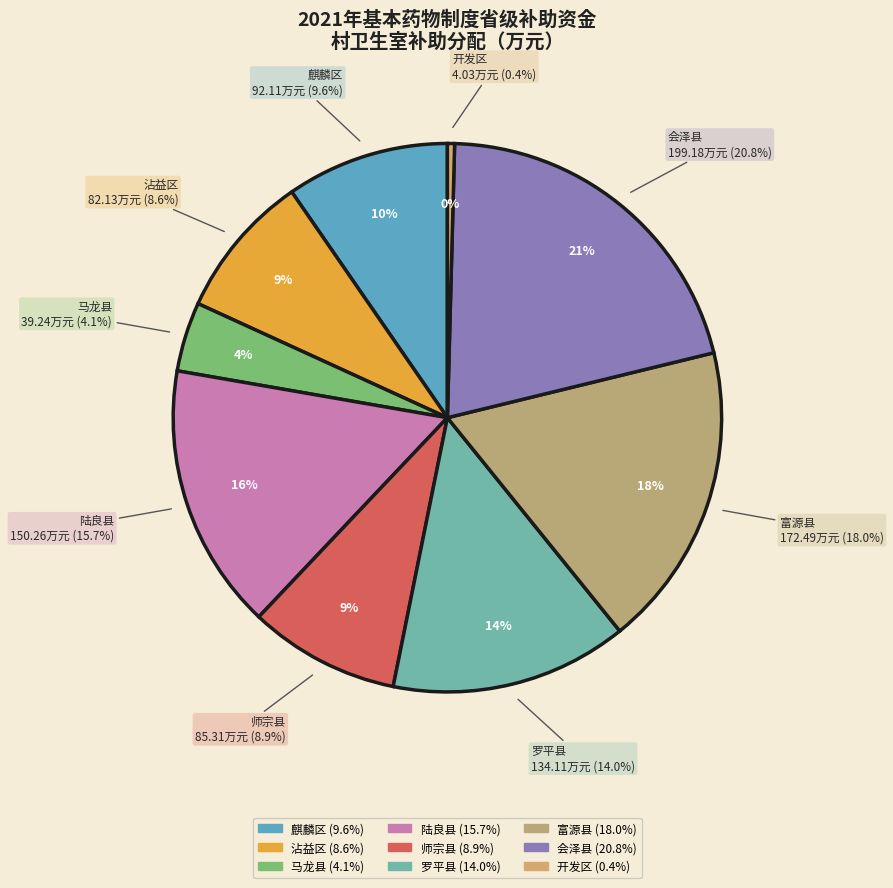

Does 沾益区 account for over 50% of the chart?

No